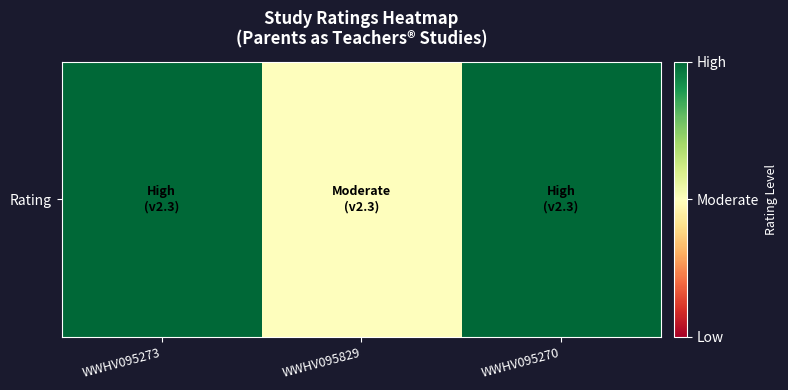

Reading left to right, list all the values displayed in this chart.

1.0	0.5	1.0